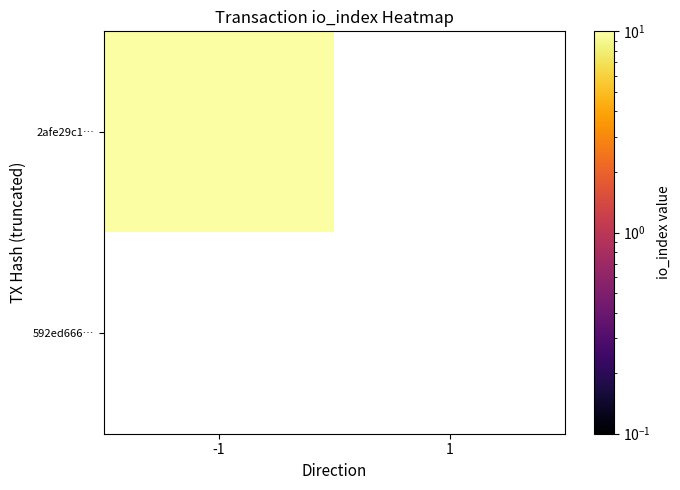

At how many categories does at least one series exceed 7?

1